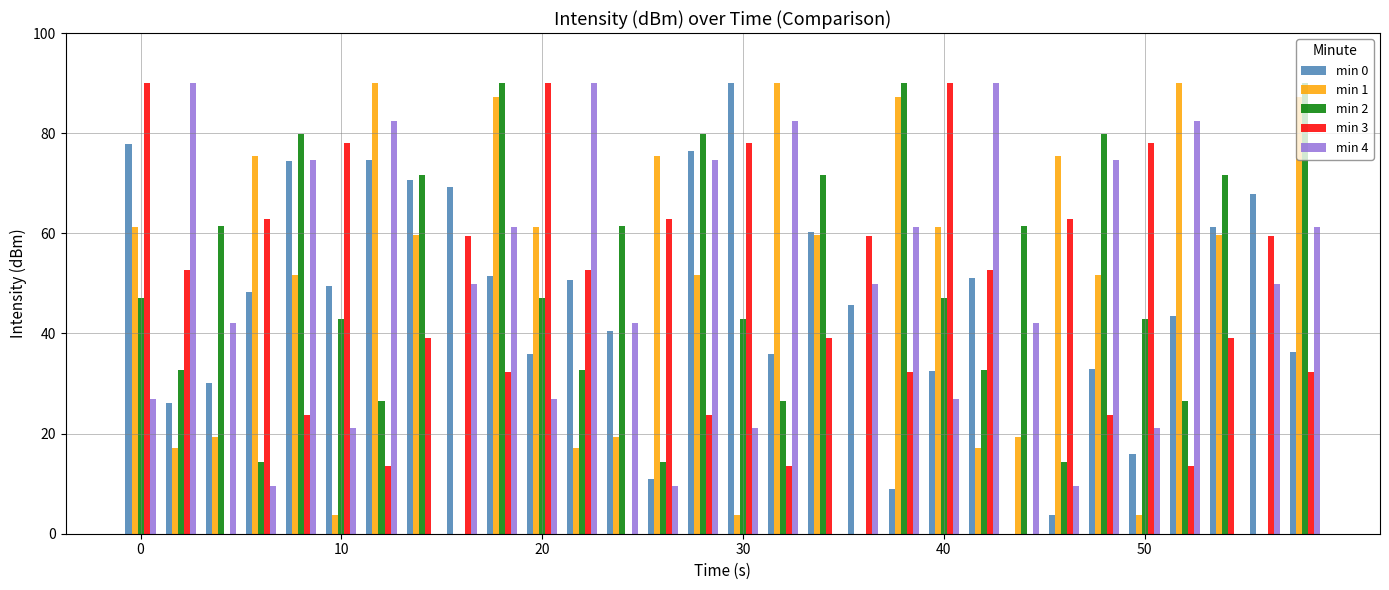

What is the sum of all min 0 values?

1372.1